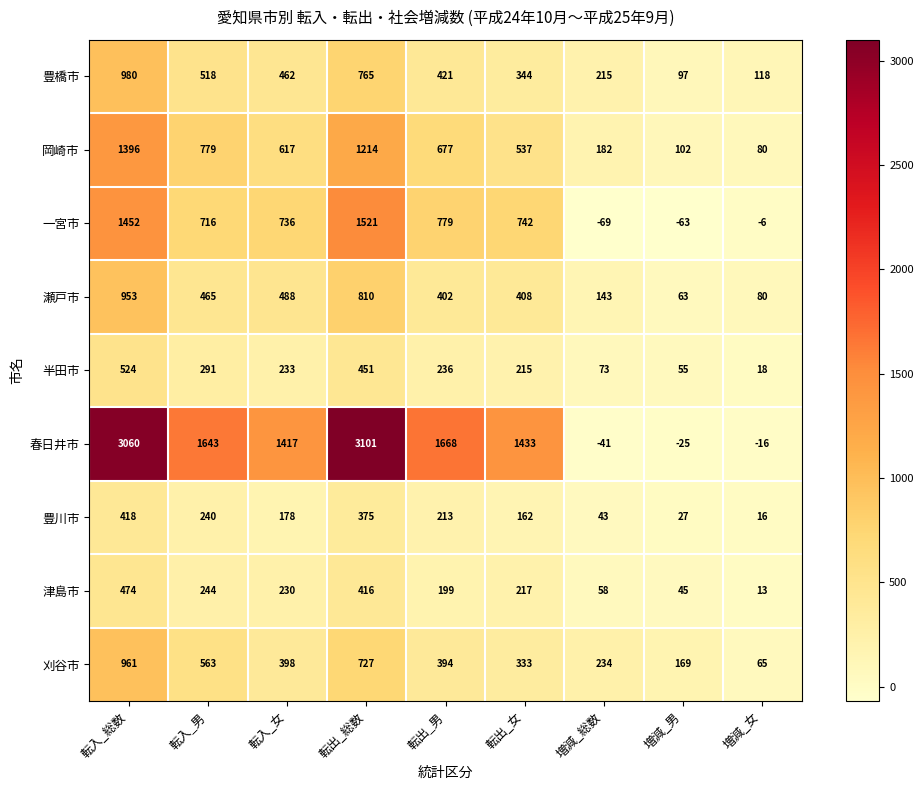

The value of 津島市 at 転入_総数 is 474. True or false?

True